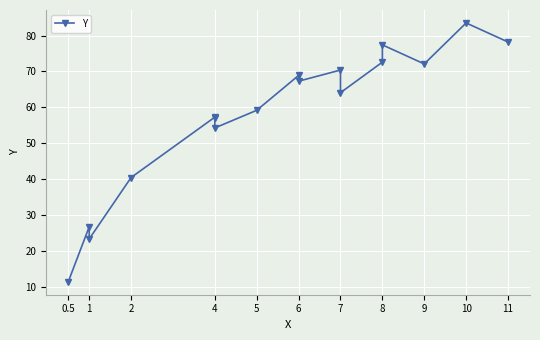

Is it true that the value at 4 is 90.0?

False